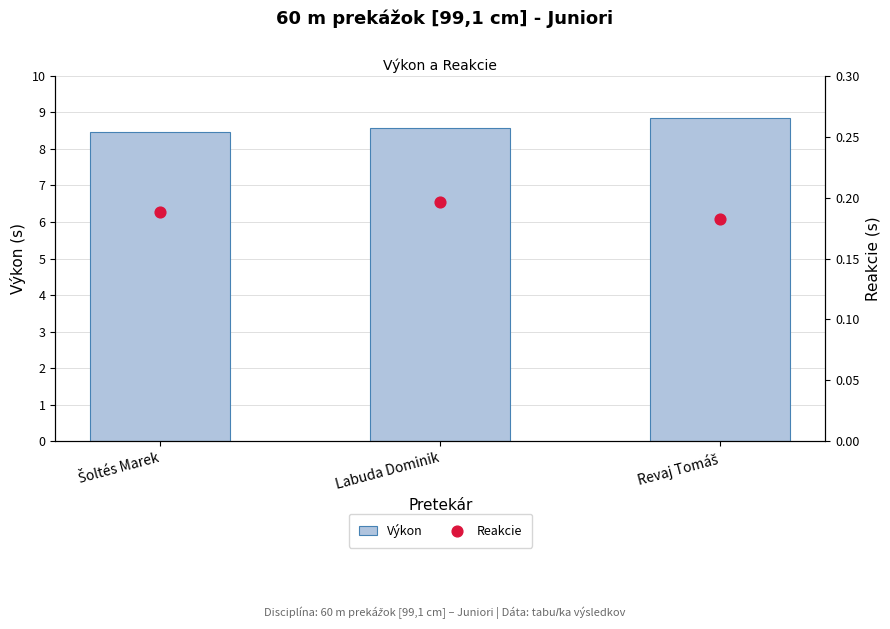

Which series has the widest spread of Y values?

Výkon